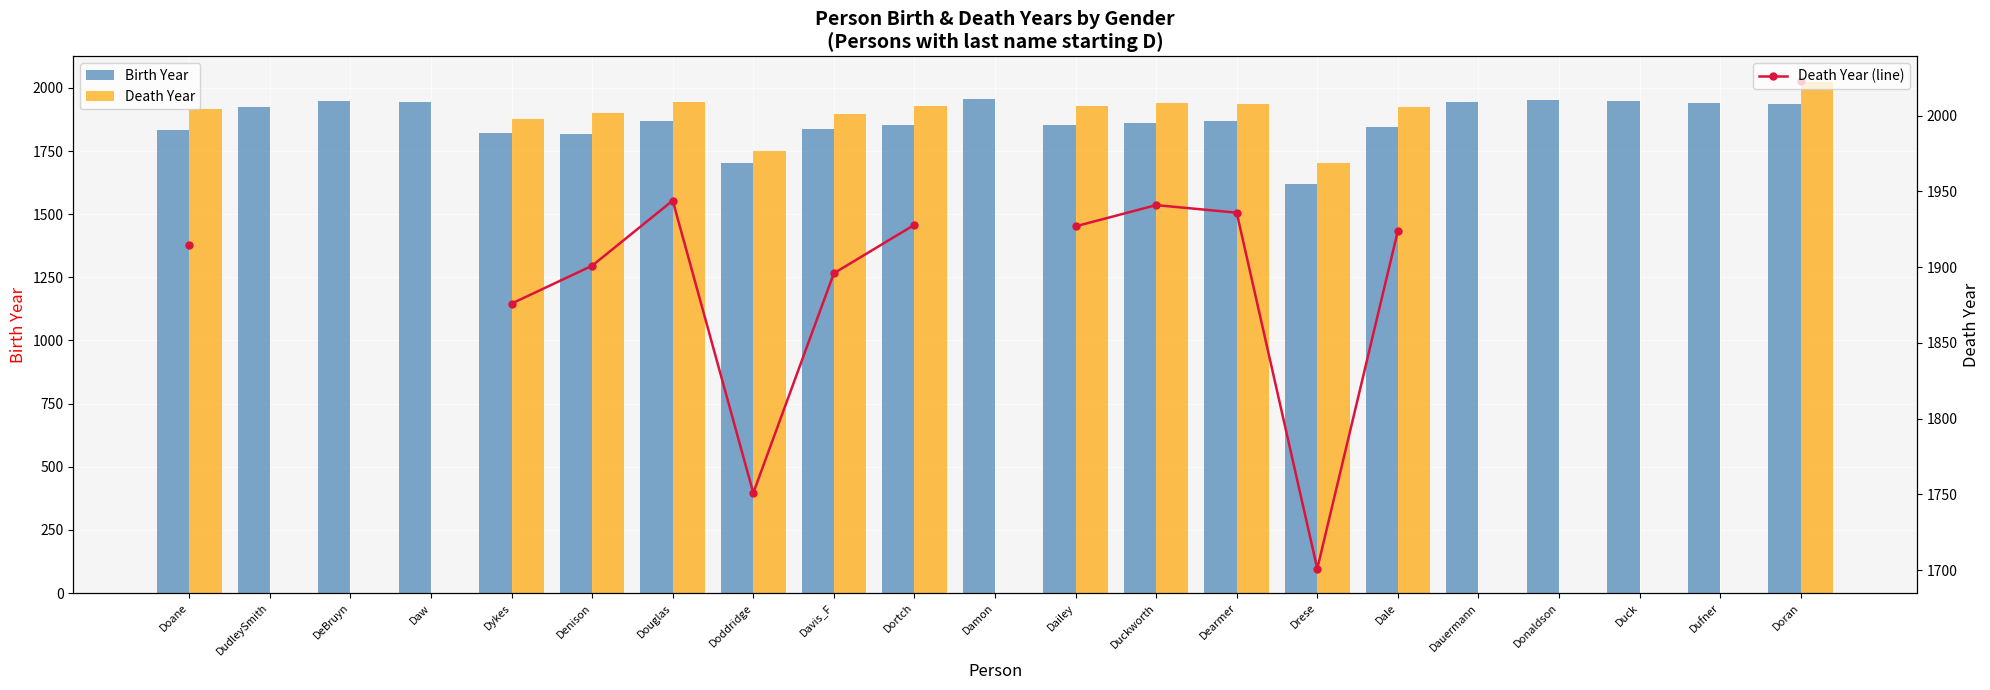

Where is Death Year nearest to the value 1862?

Dykes